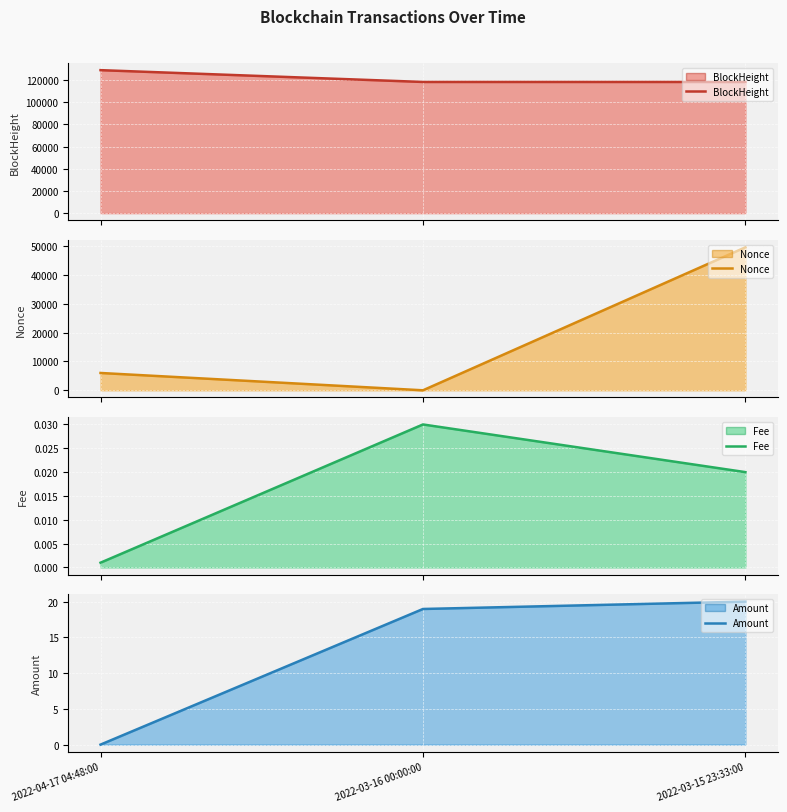

Is the value of Nonce at 2022-03-15 23:33:00 greater than the value of Amount at 2022-03-16 00:00:00?

Yes